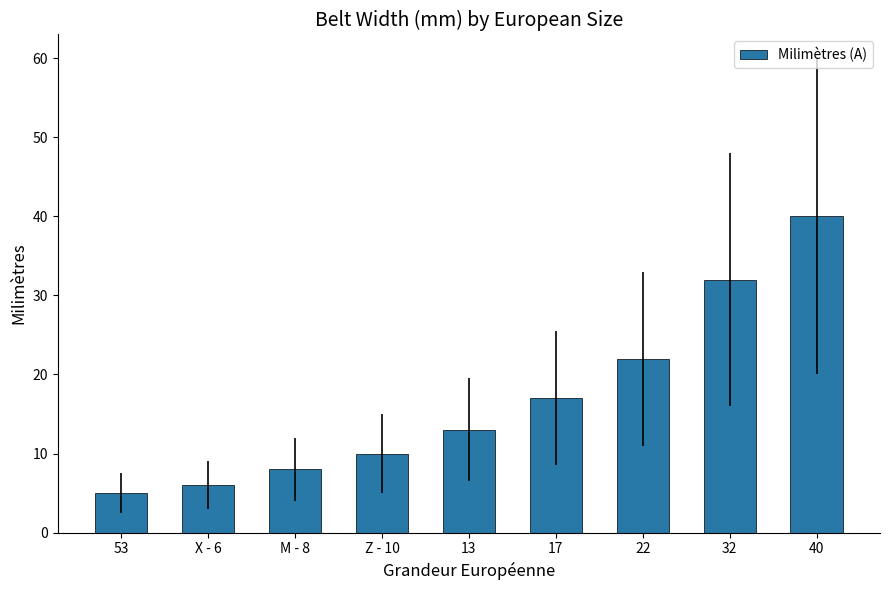

The chart shows a value of 17 at 17. True or false?

True